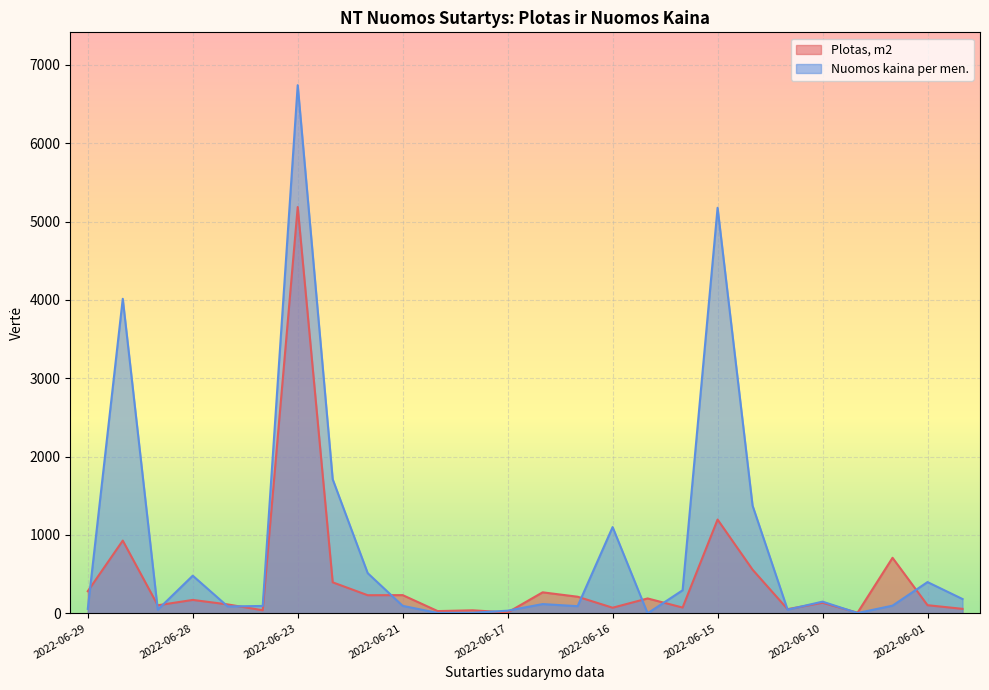

How many categories are shown in the chart?

26